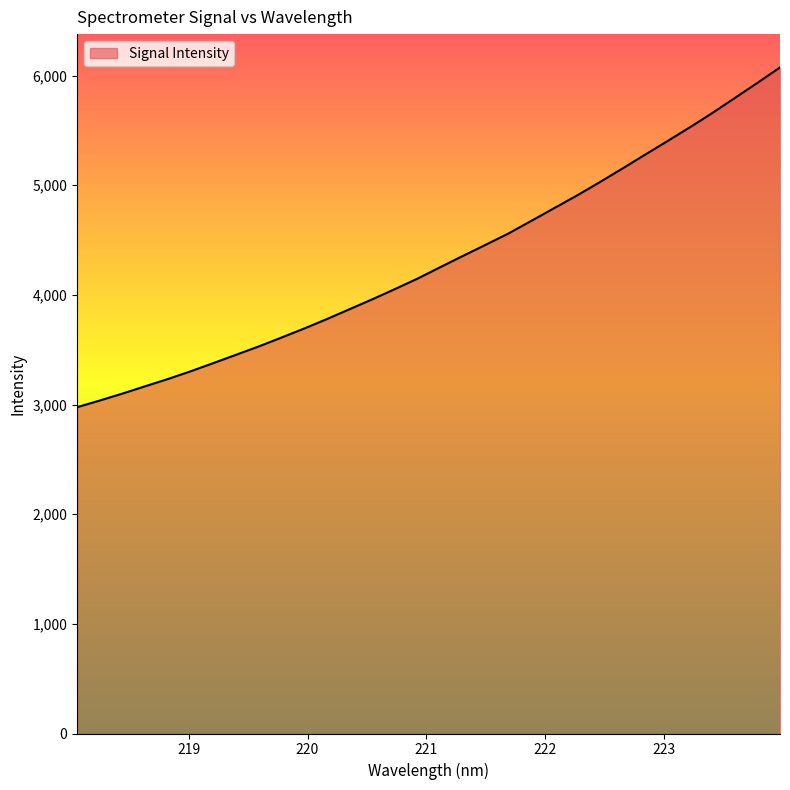

What is the smallest value displayed?

2975.7